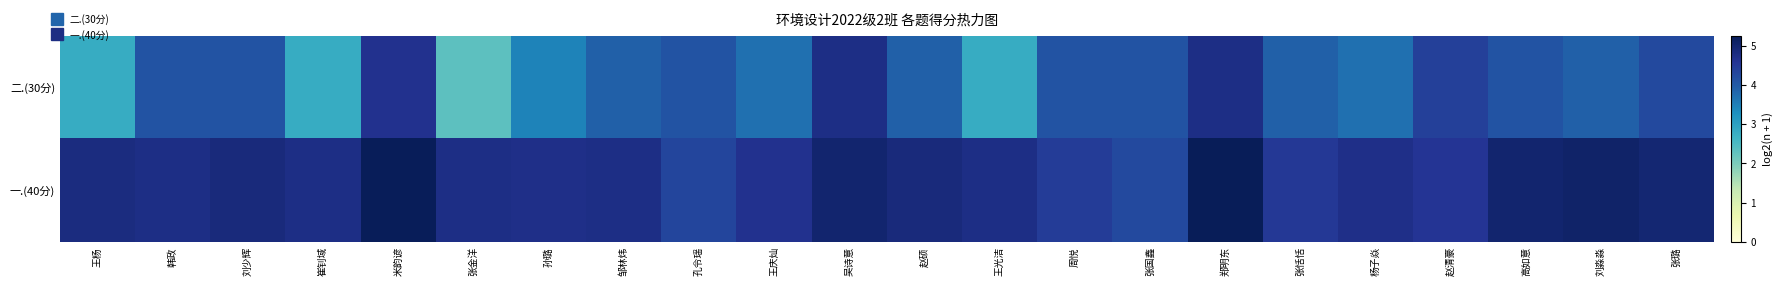

Which label corresponds to the largest value in the chart?

郑明东